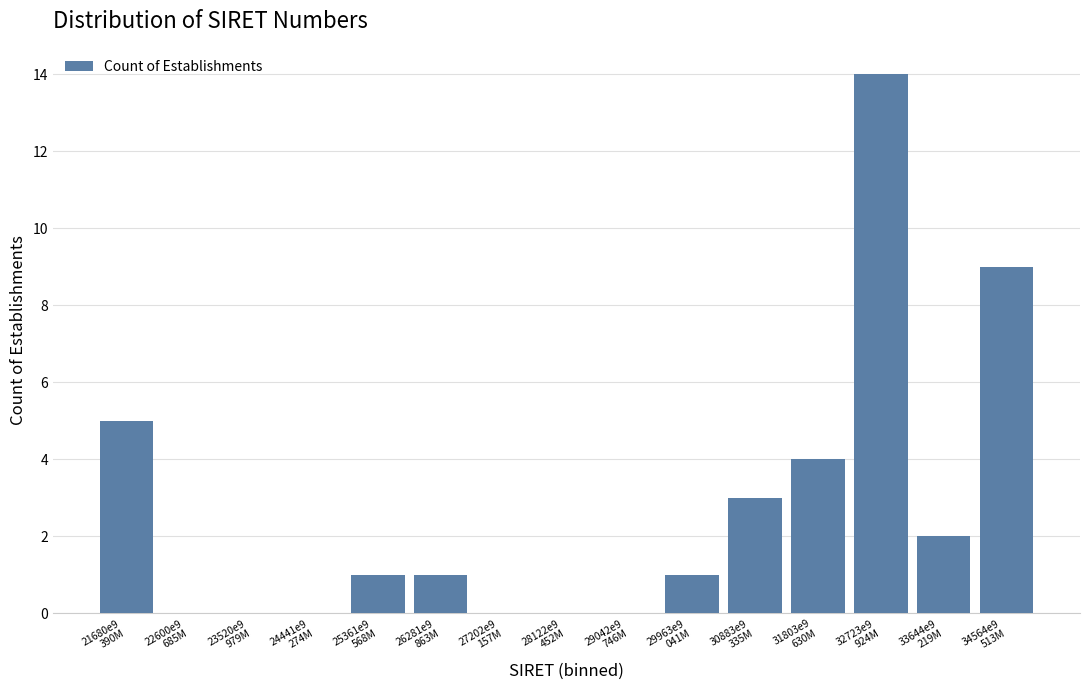

What is the greatest value displayed?

14